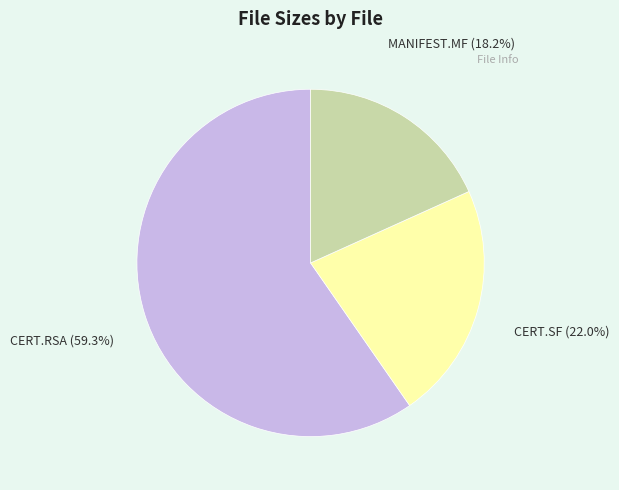

Count the number of slices in the pie.

3